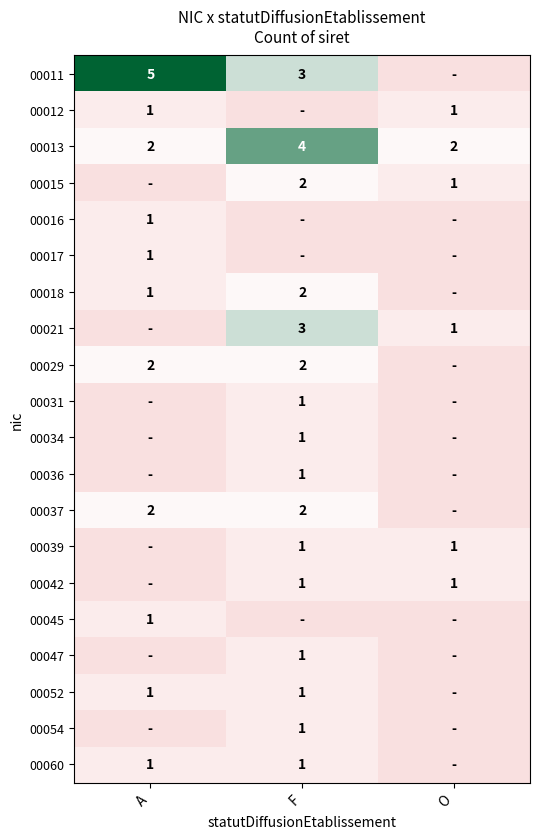

The 00042 series shows 0 at F. True or false?

False